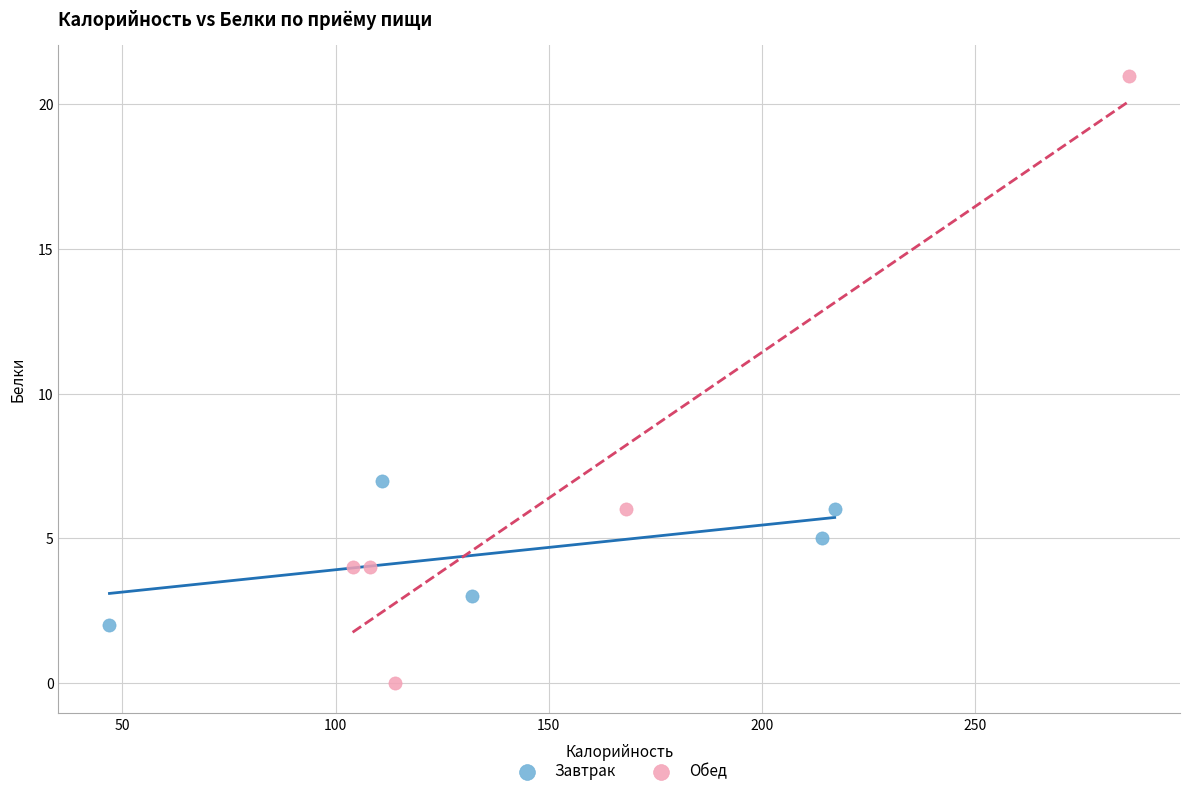

Which series has the widest spread of Y values?

Обед